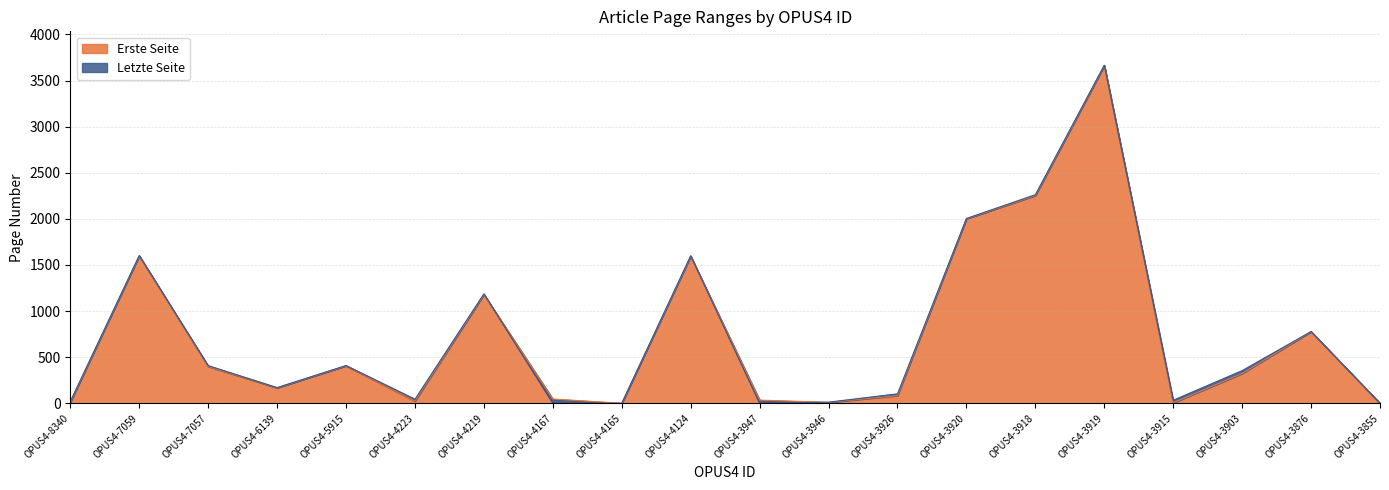

Where do Letzte Seite and Erste Seite first cross each other?

OPUS4-4219 and OPUS4-4167